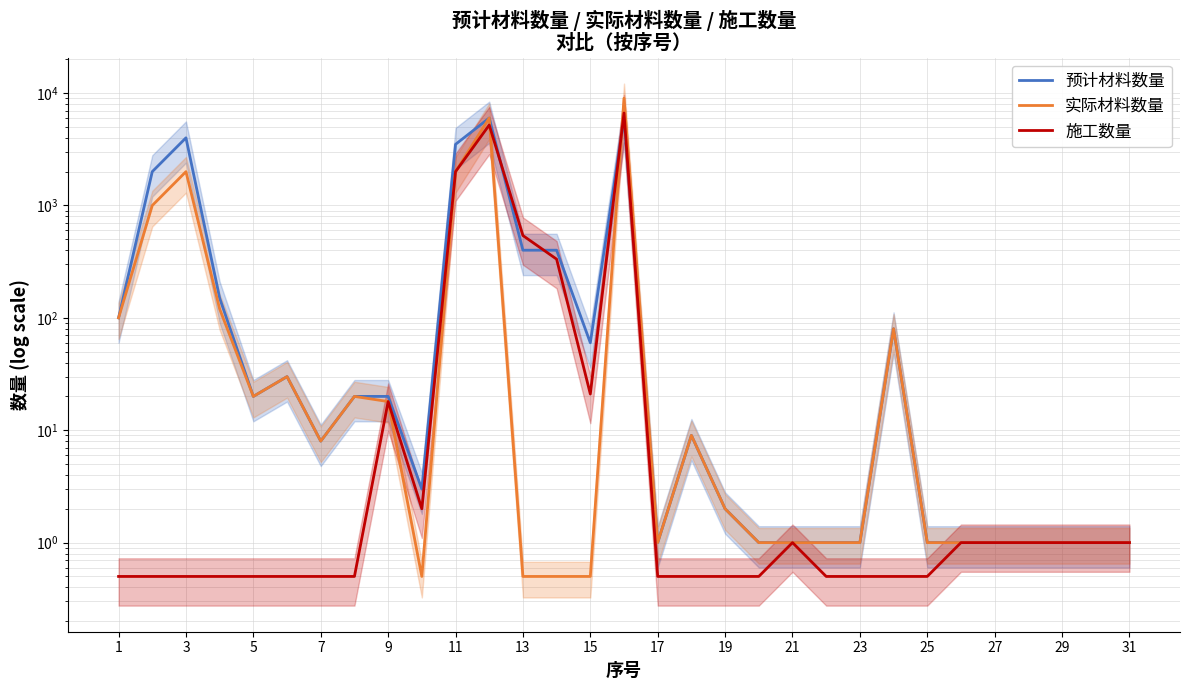

Is this an area chart (filled region under the line)?

No